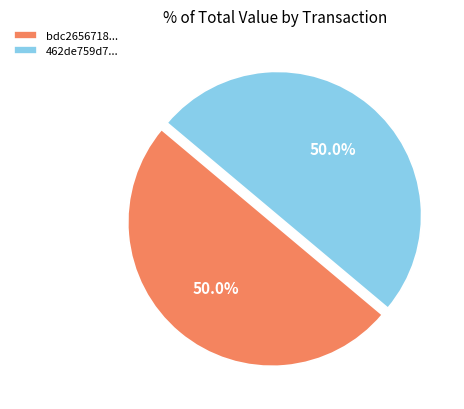

Approximately how many times larger is the value at 462de759d7... compared to bdc2656718...?

1.0